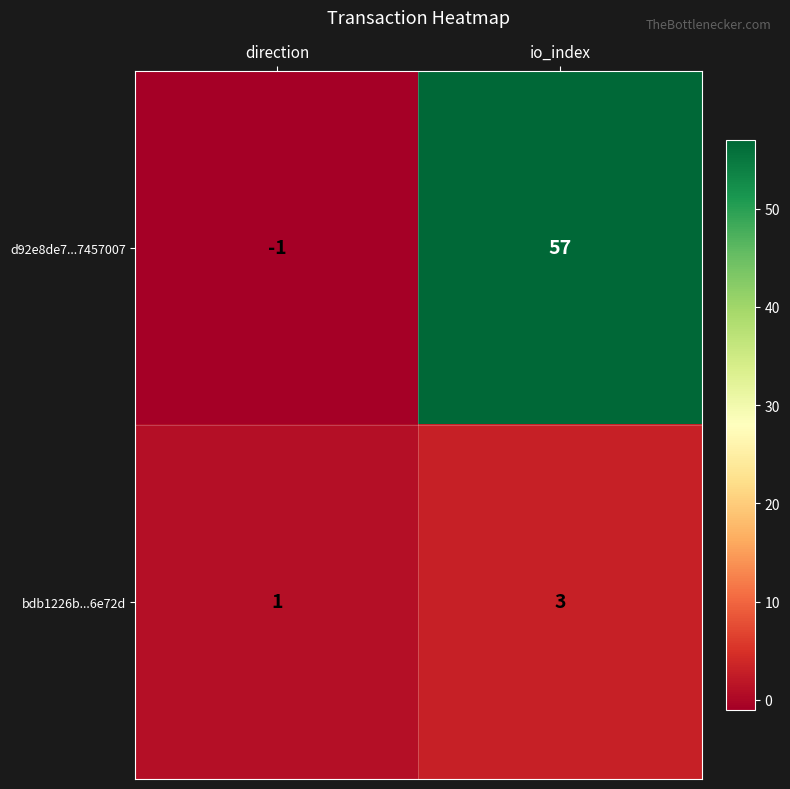

Where is bdb1226b...6e72d nearest to the value 2?

direction